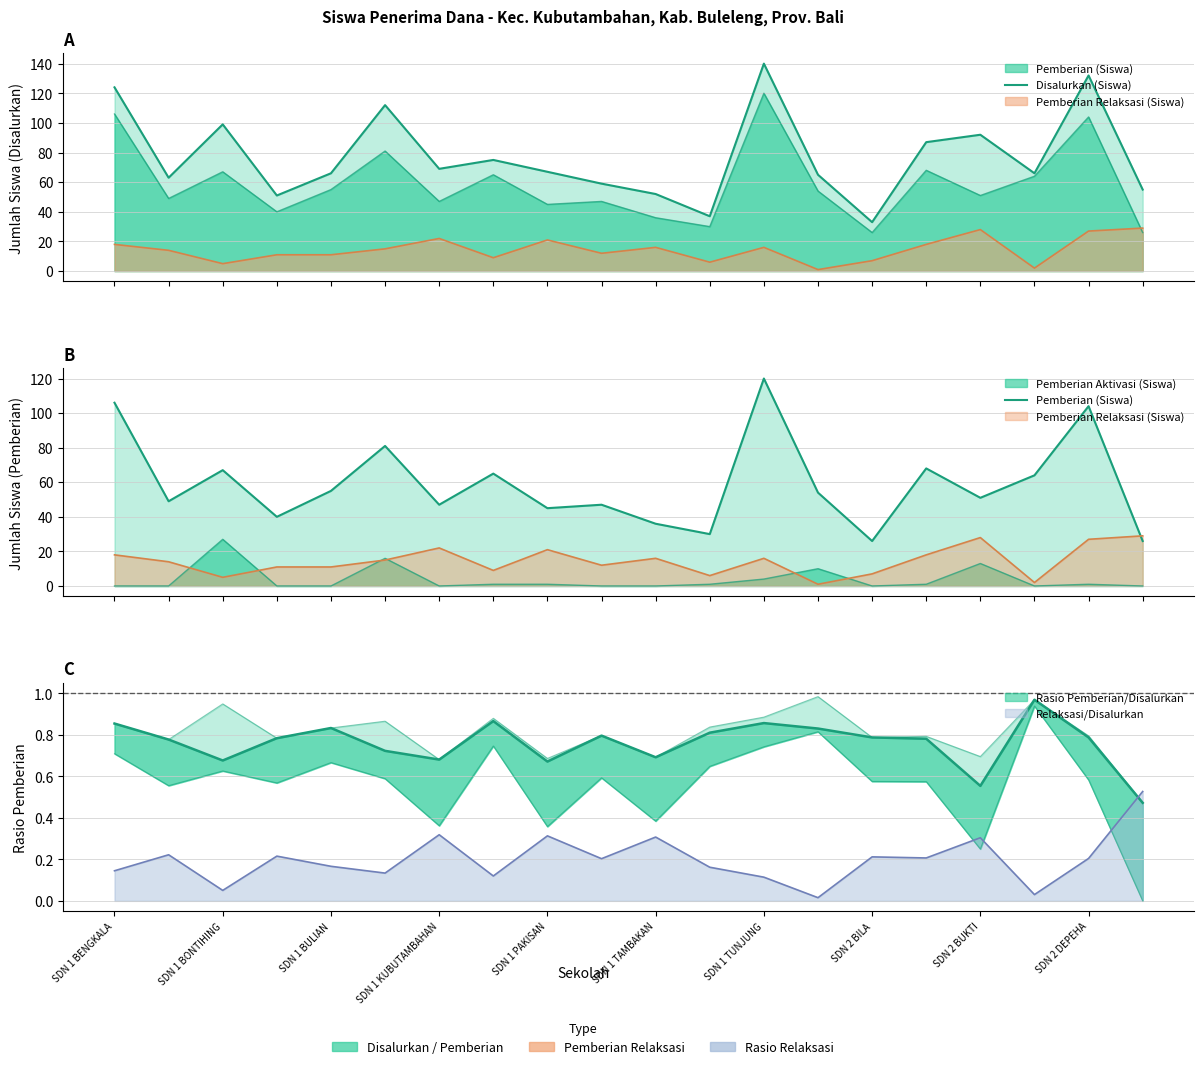

What is the smallest value displayed?

26